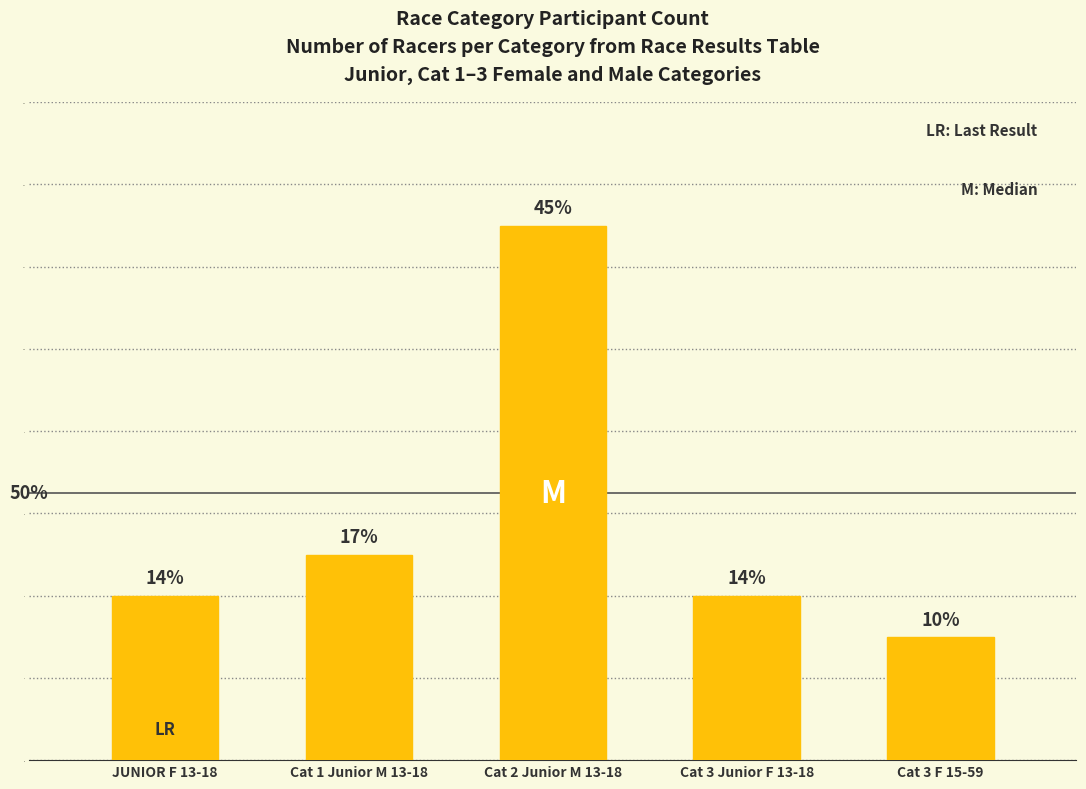

How many bars are there in total?

5